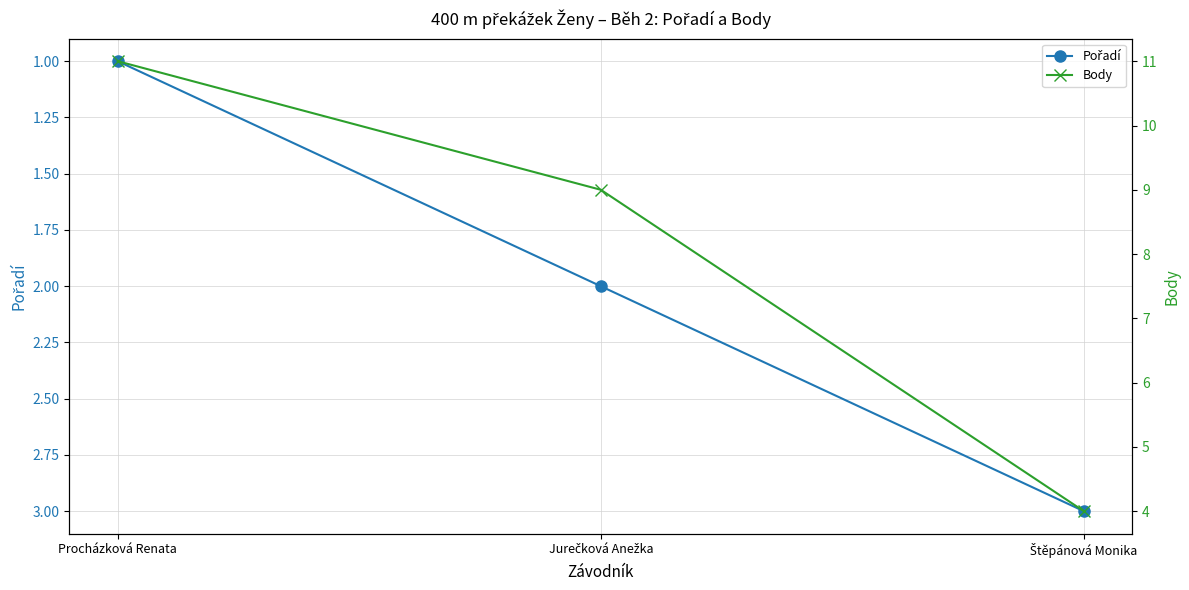

True or false: Body has a value of 15 at Jurečková Anežka.

False